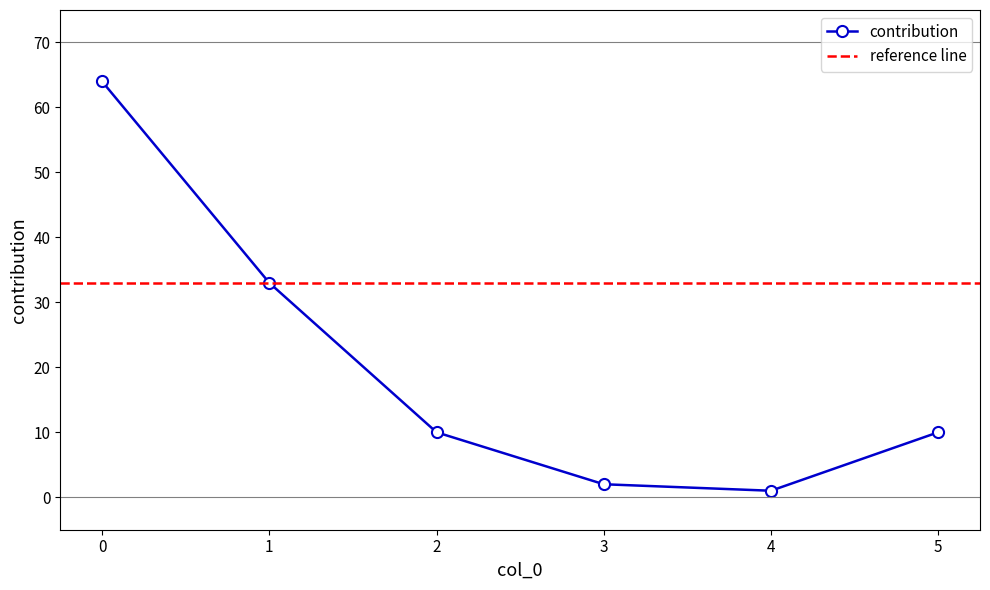

Reading left to right, transcribe all the data shown in this chart.

64	33	10	2	1	10